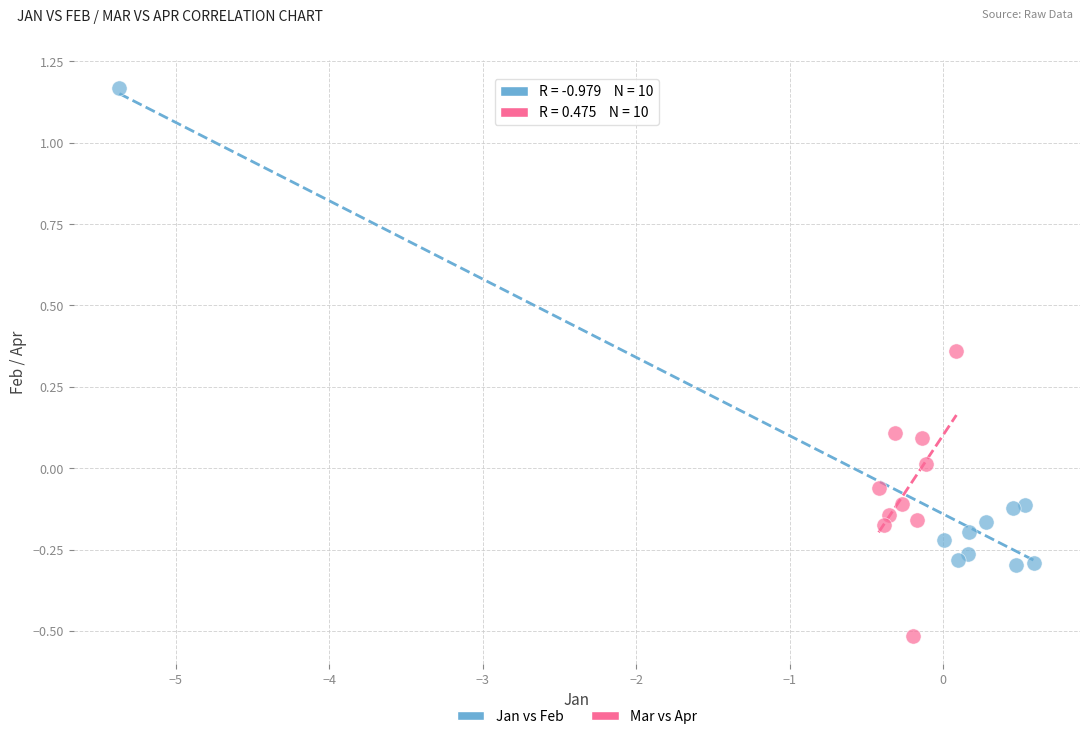

Which series reaches the maximum Y coordinate?

Jan vs Feb